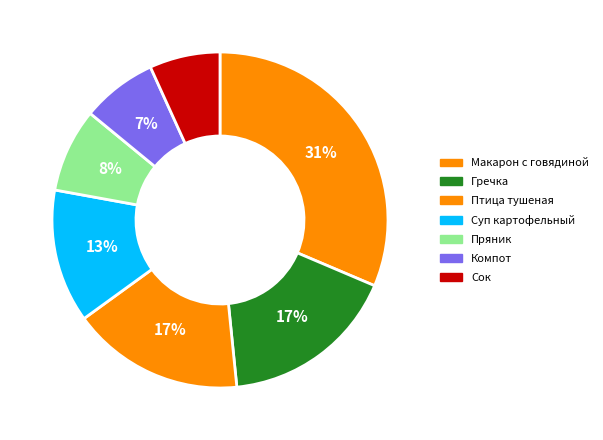

Count the number of slices in the pie.

7